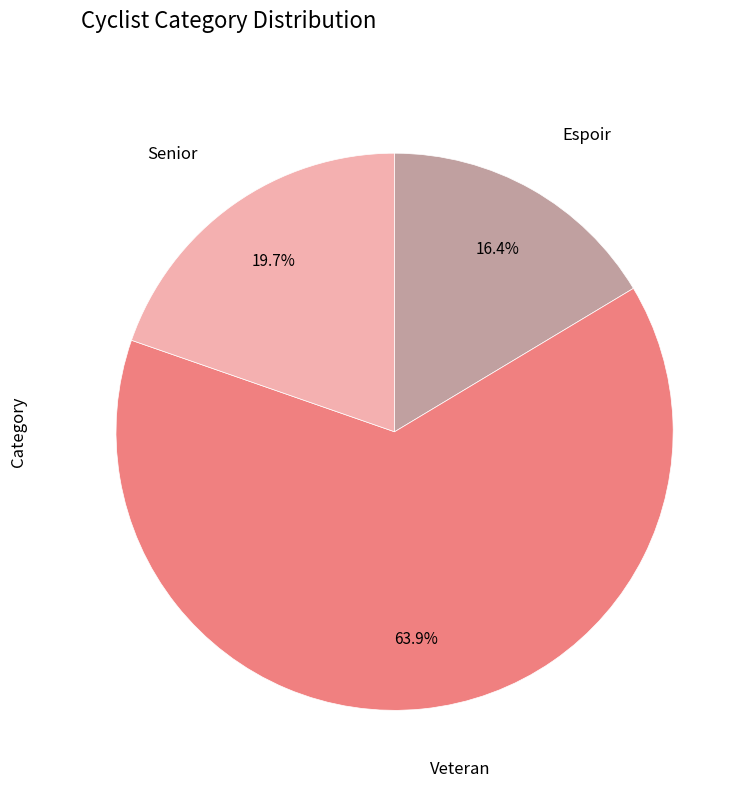

To the nearest percent, what is the difference between the Veteran and Espoir slice percentages?

48%